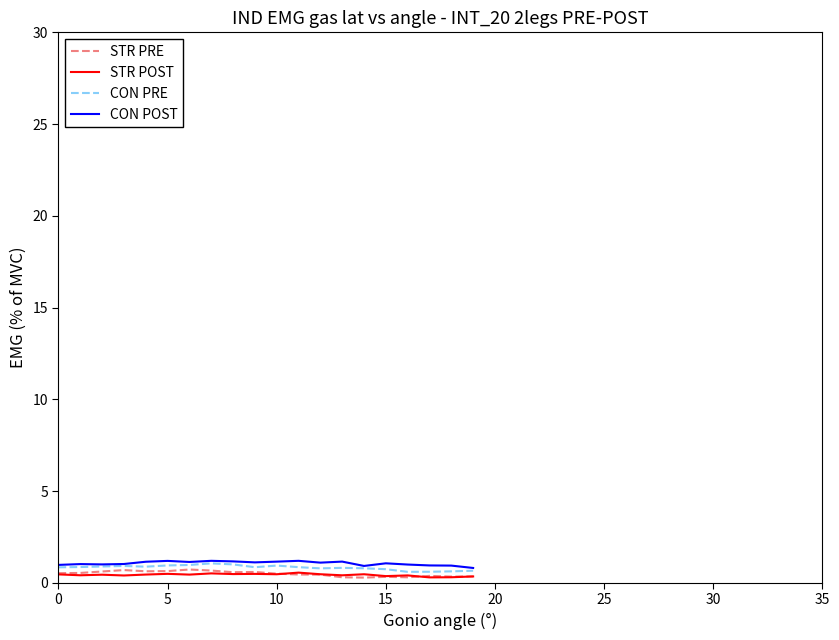

Does the chart have visible grid lines?

No